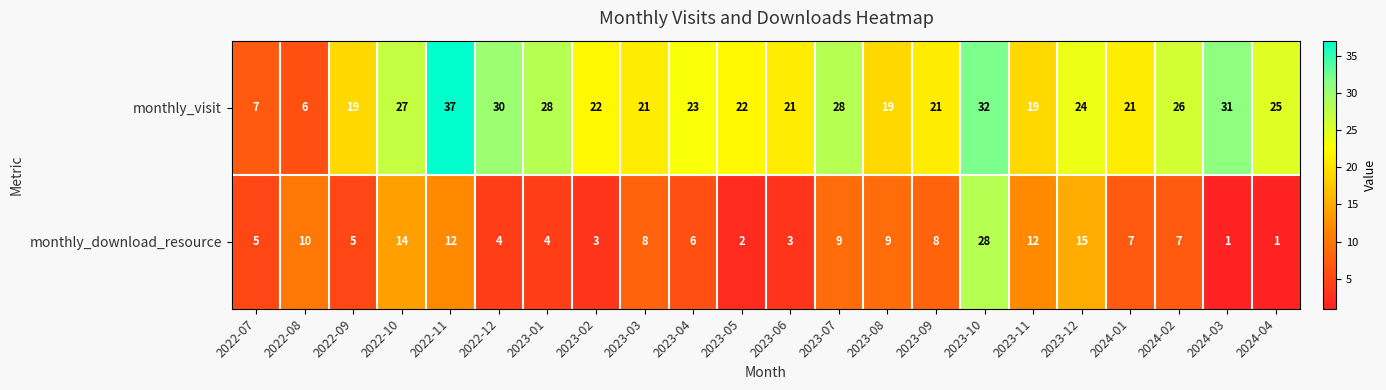

What is the greatest value displayed?

37